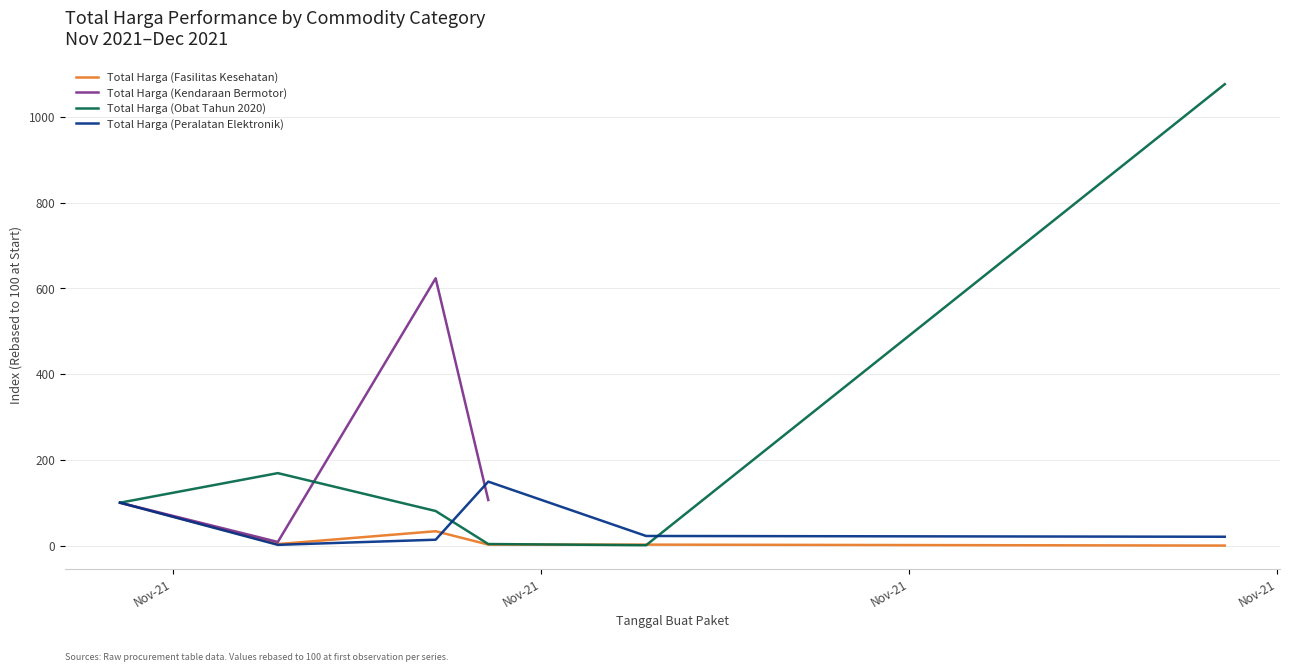

What is the maximum value for Total Harga (Obat Tahun 2020)?

1076.0